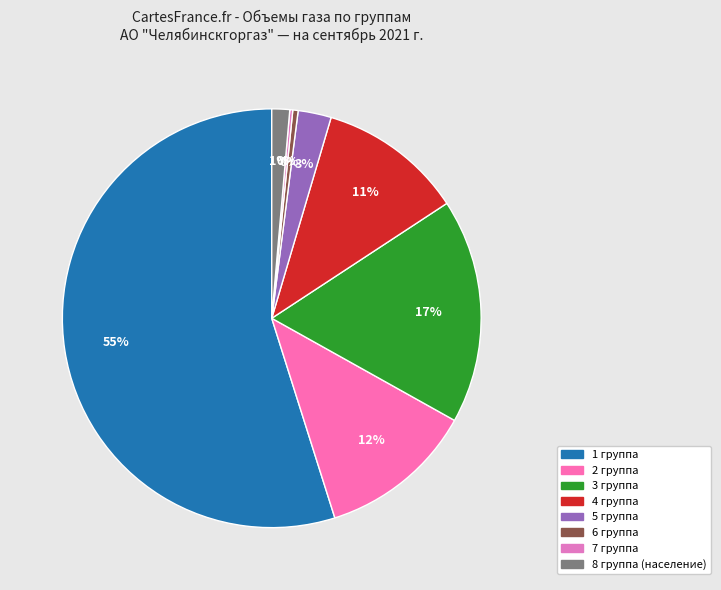

Approximately how many times larger is the value at 4 группа compared to 2 группа?

0.9